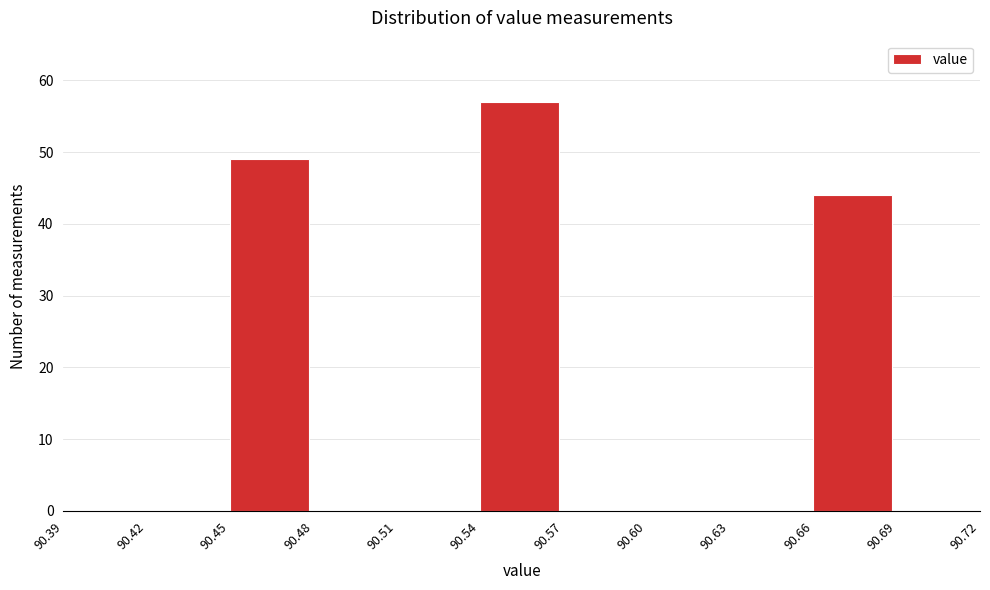

Reading left to right, transcribe this chart: for each bar, give the range it covers on the x-axis and its height. The values are not printed on the chart, so give them approximately, as read against the axis.

90.39 to 90.42: 0
90.42 to 90.45: 0
90.45 to 90.48: 49
90.48 to 90.51: 0
90.51 to 90.54: 0
90.54 to 90.57: 57
90.57 to 90.60: 0
90.60 to 90.63: 0
90.63 to 90.66: 0
90.66 to 90.69: 44
90.69 to 90.72: 0